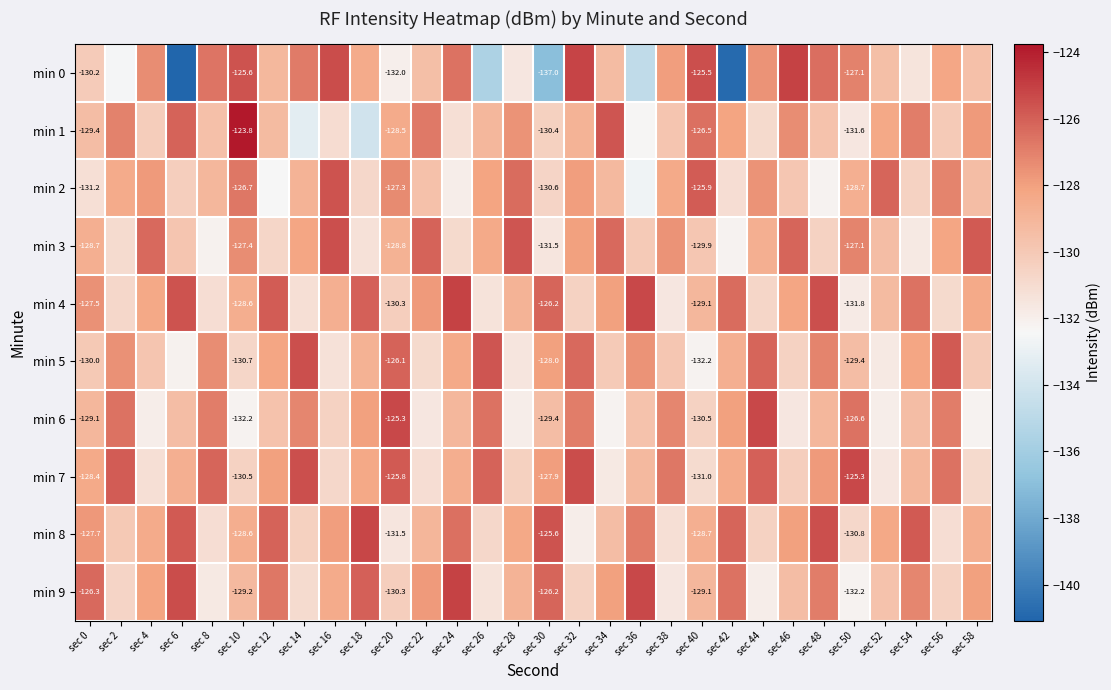

What is the average value of the min 7 series?

-128.4